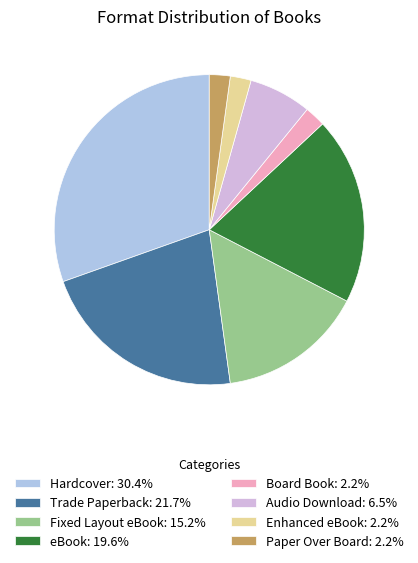

Count the number of slices in the pie.

8